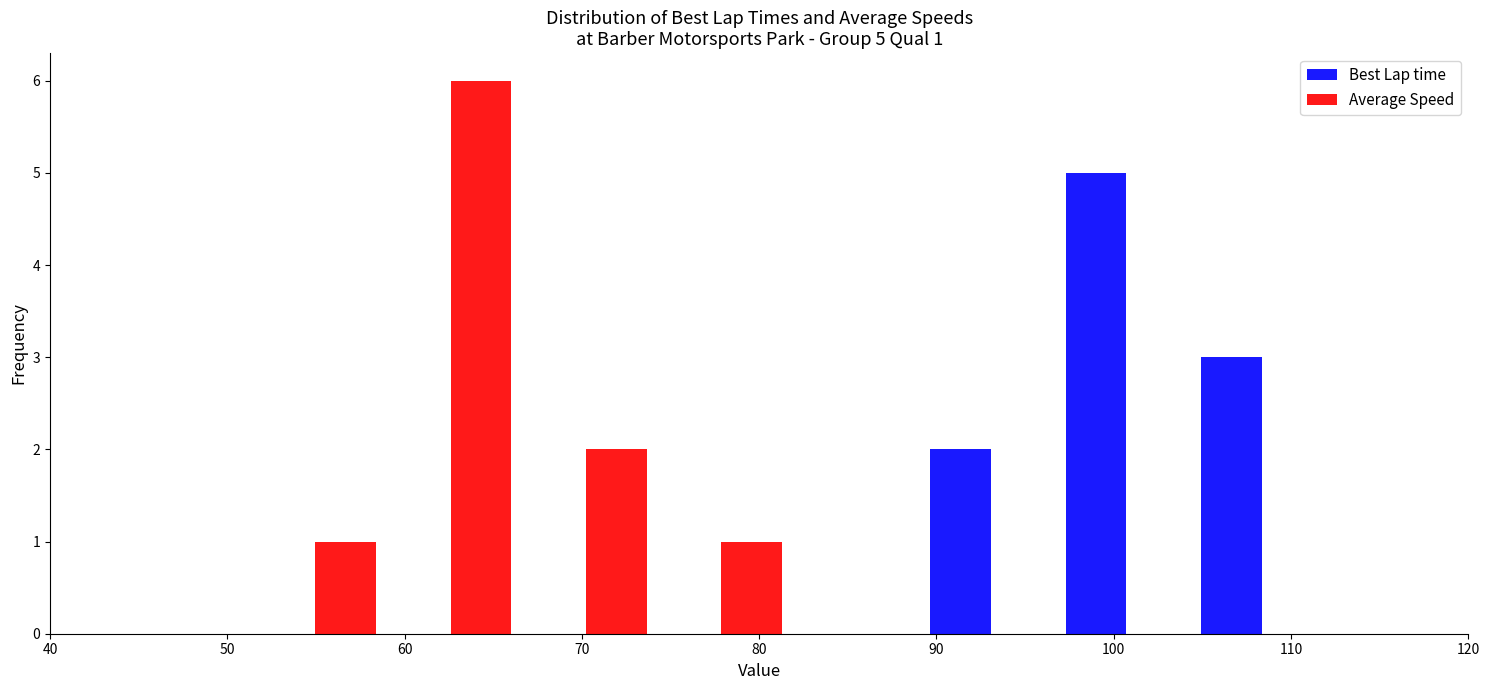

In the Best Lap time series, which range on the x-axis has the tallest bar?

97 to 105